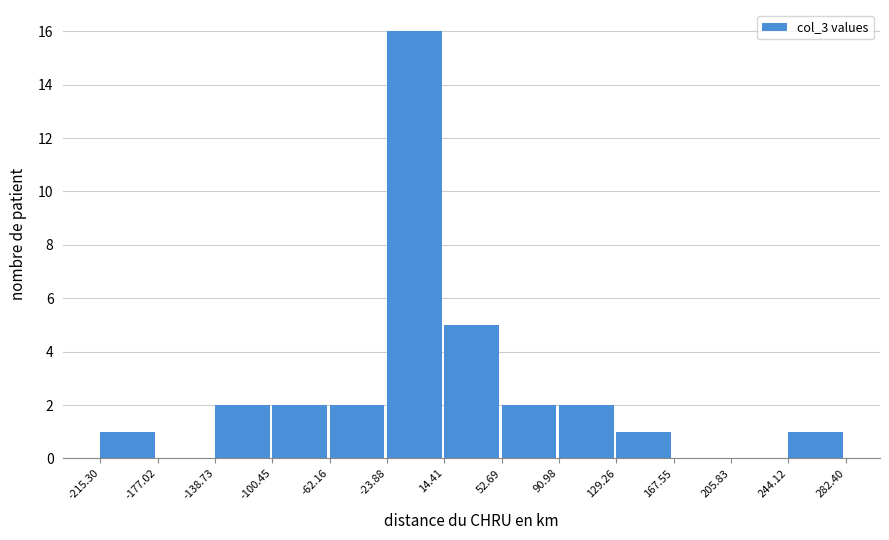

Reading left to right, list every bar in this chart as the range it spans on the x-axis followed by its height. The values are not printed on the chart, so give them approximately, as read against the axis.

-215.30 to -177.02: 1
-177.02 to -138.73: 0
-138.73 to -100.45: 2
-100.45 to -62.16: 2
-62.16 to -23.88: 2
-23.88 to 14.41: 16
14.41 to 52.69: 5
52.69 to 90.98: 2
90.98 to 129.26: 2
129.26 to 167.55: 1
167.55 to 205.83: 0
205.83 to 244.12: 0
244.12 to 282.40: 1